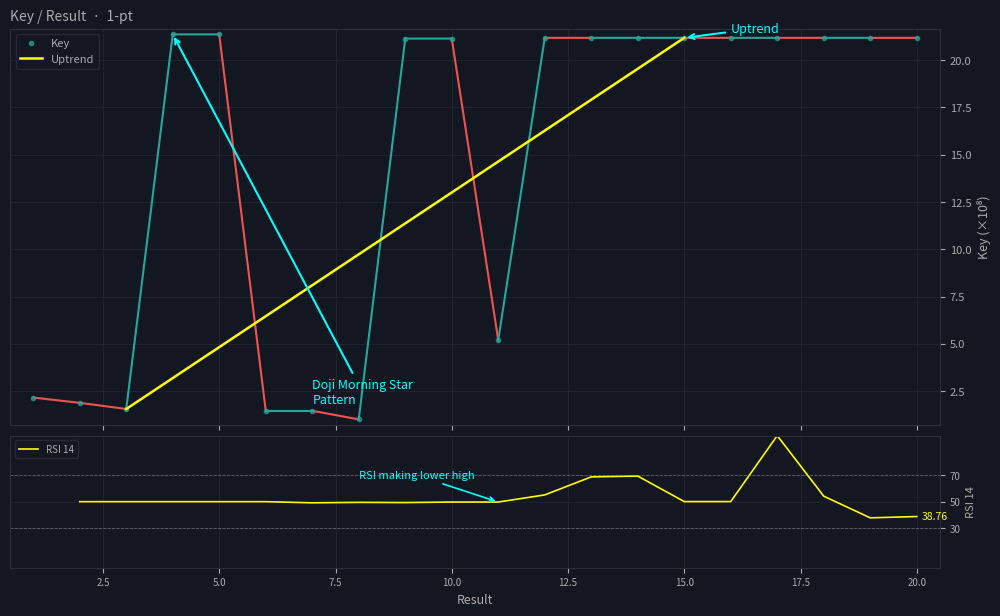

What is the sum of the values at 4 and 16?

42.5